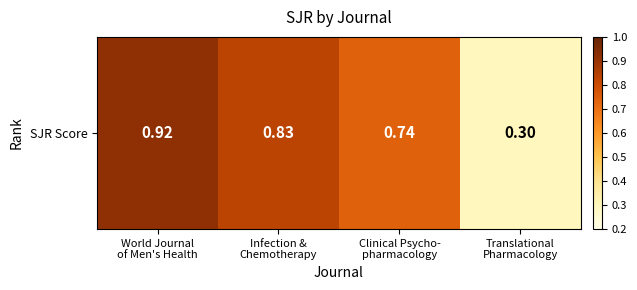

Is it true that the value at Infection &
Chemotherapy is 0.8?

True